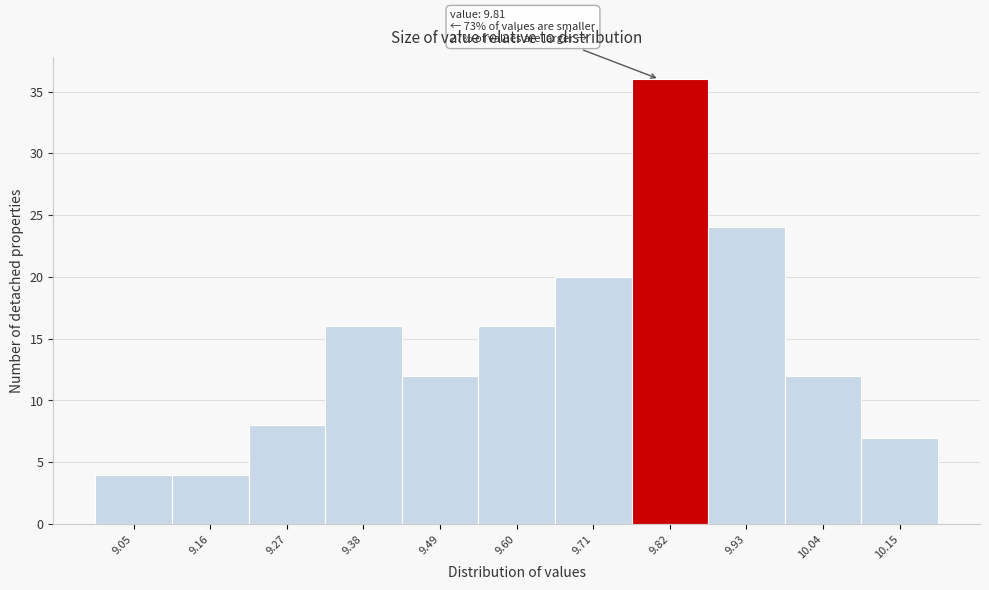

Over which range of the x-axis is the bar tallest?

9.77 to 9.88